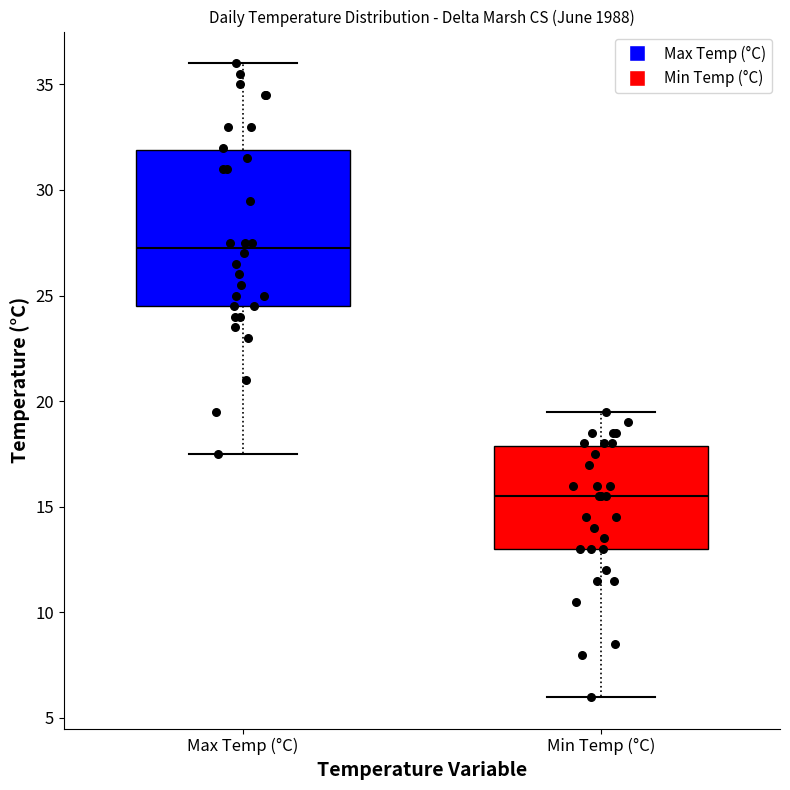

Reading left to right, read every box against the y-axis: the position of its median line, the range the box covers, and the ends of its whiskers. The values are not printed on the chart, so give them approximately, as read against the axis.

Max Temp (°C): median 27.5, box 24.5 to 32.0, whiskers 17.5 to 36.0
Min Temp (°C): median 15.5, box 13.0 to 18.0, whiskers 6.0 to 19.5